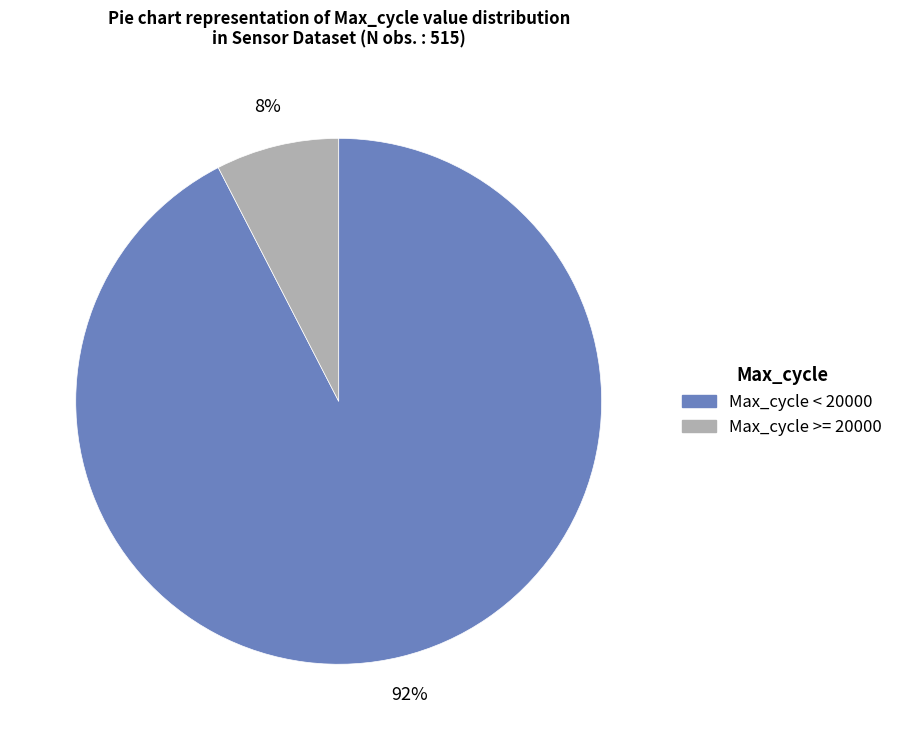

Does any single category account for the majority?

Yes